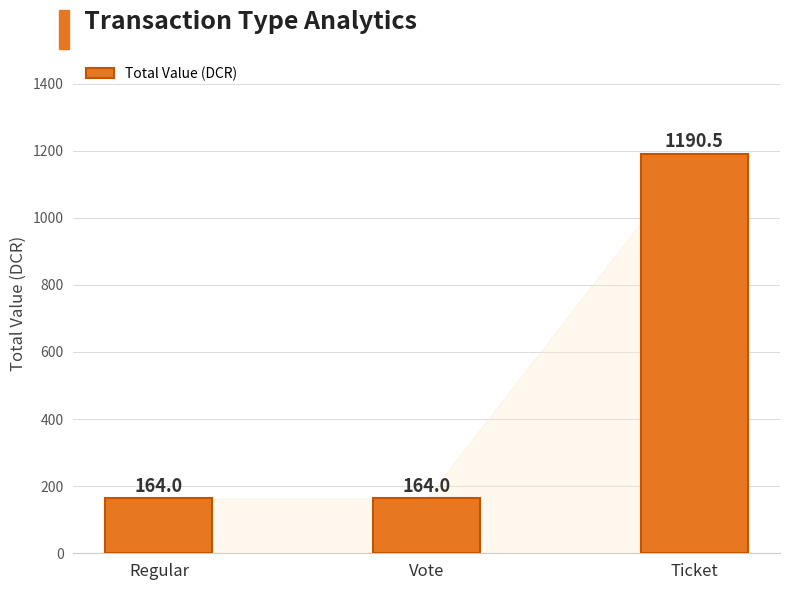

What is the sum of all values?

1518.6